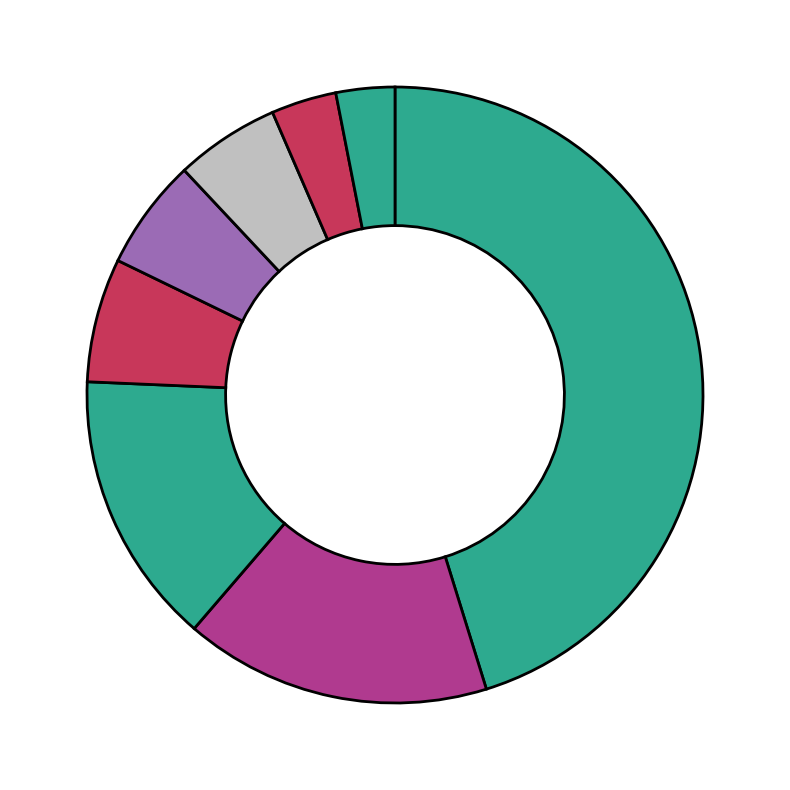

Is there a majority slice in this chart?

No